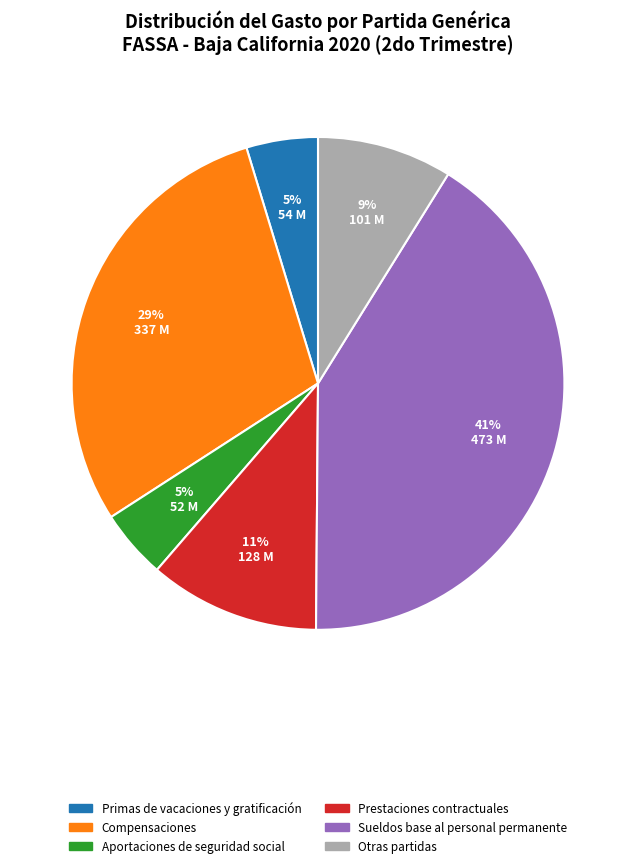

Does any single category account for the majority?

No